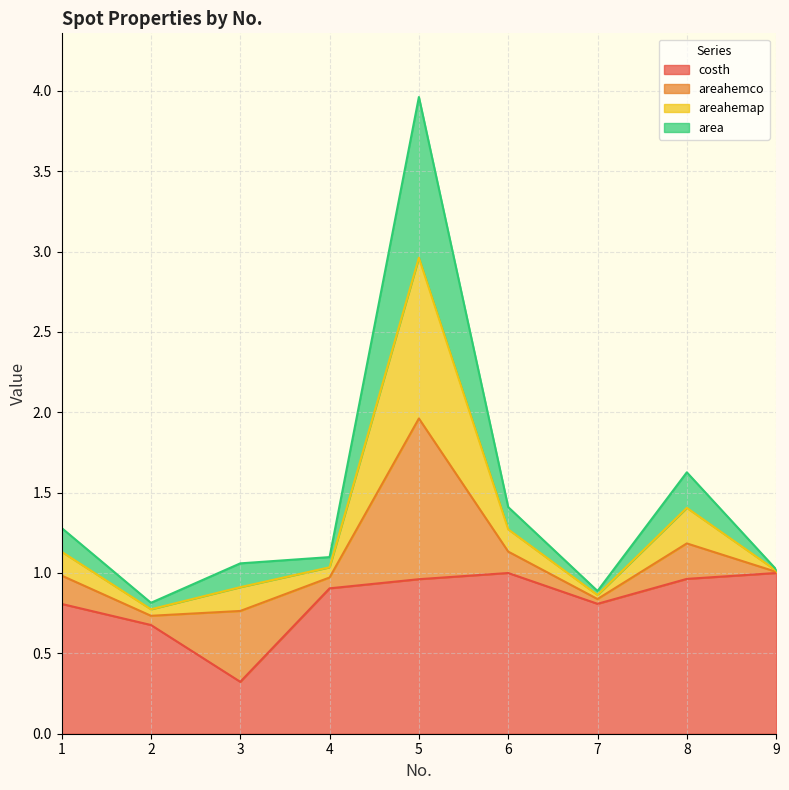

At which category is the sum across all series the highest?

5